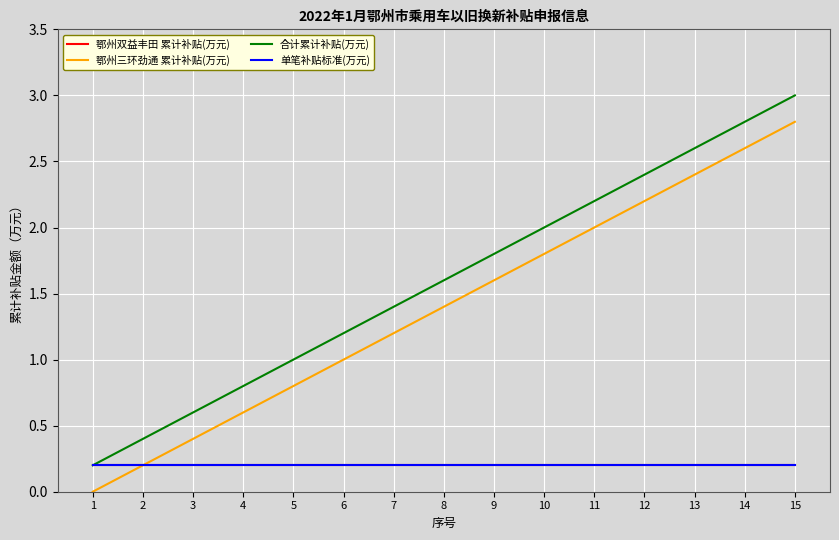

True or false: 合计累计补贴(万元) has more than 0 points higher than both neighbors.

False